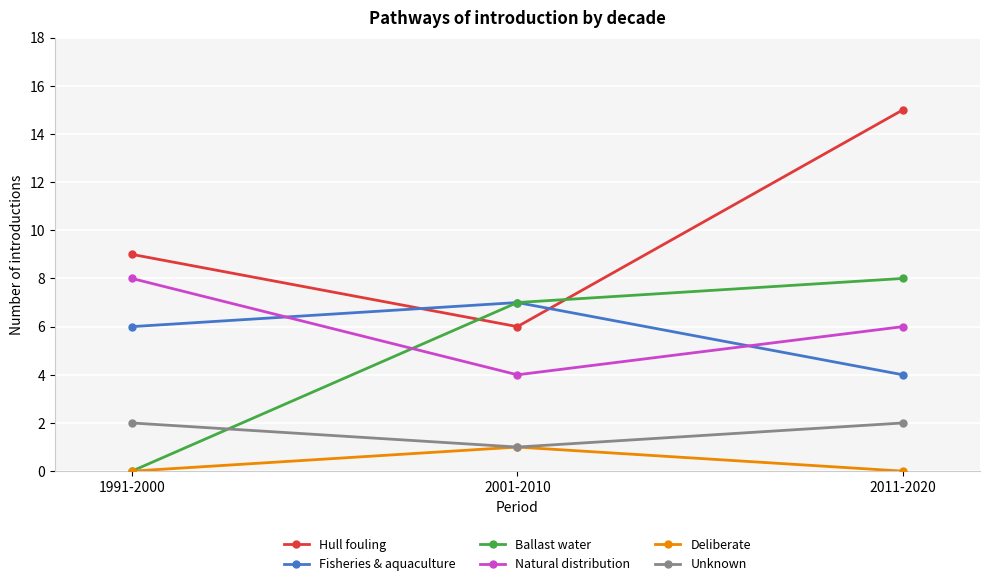

Between 1991-2000 and 2011-2020, which series saw the biggest shift?

Ballast water